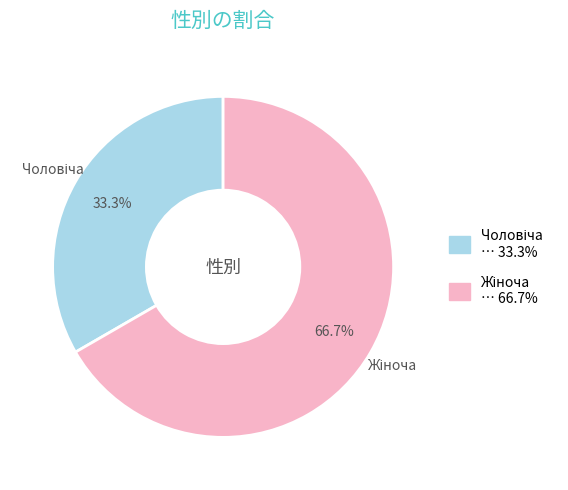

Is there any slice that represents more than half of the pie?

Yes